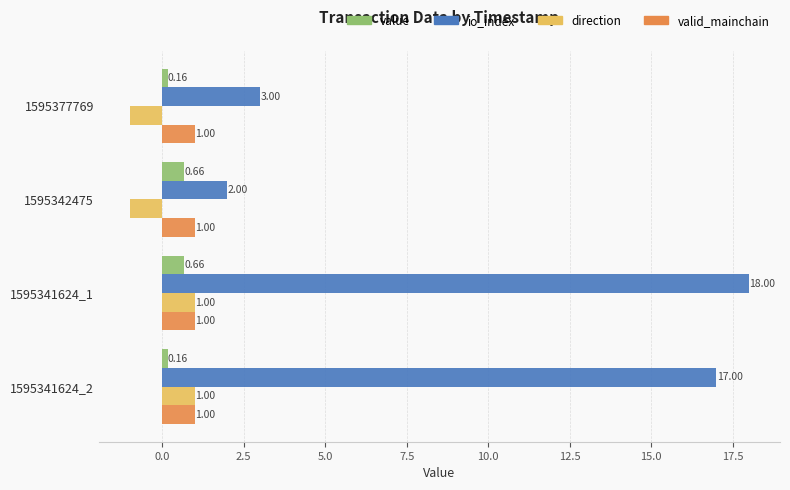

How many categories are shown in the chart?

4